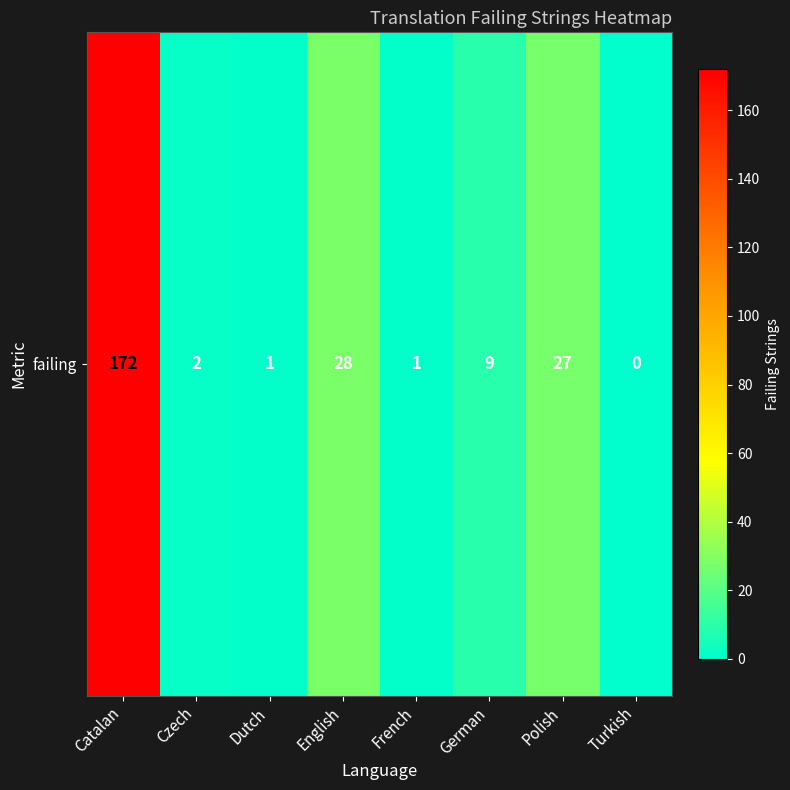

What is the change in value from Dutch to Turkish?

-1